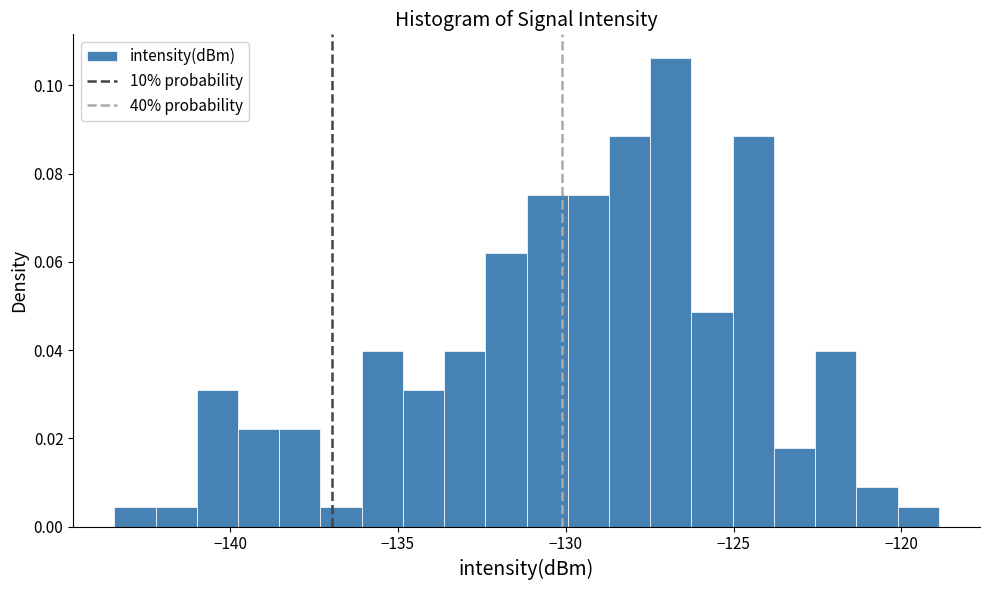

Read against the x-axis, roughly where is the centre of the tallest bar?

-127.0